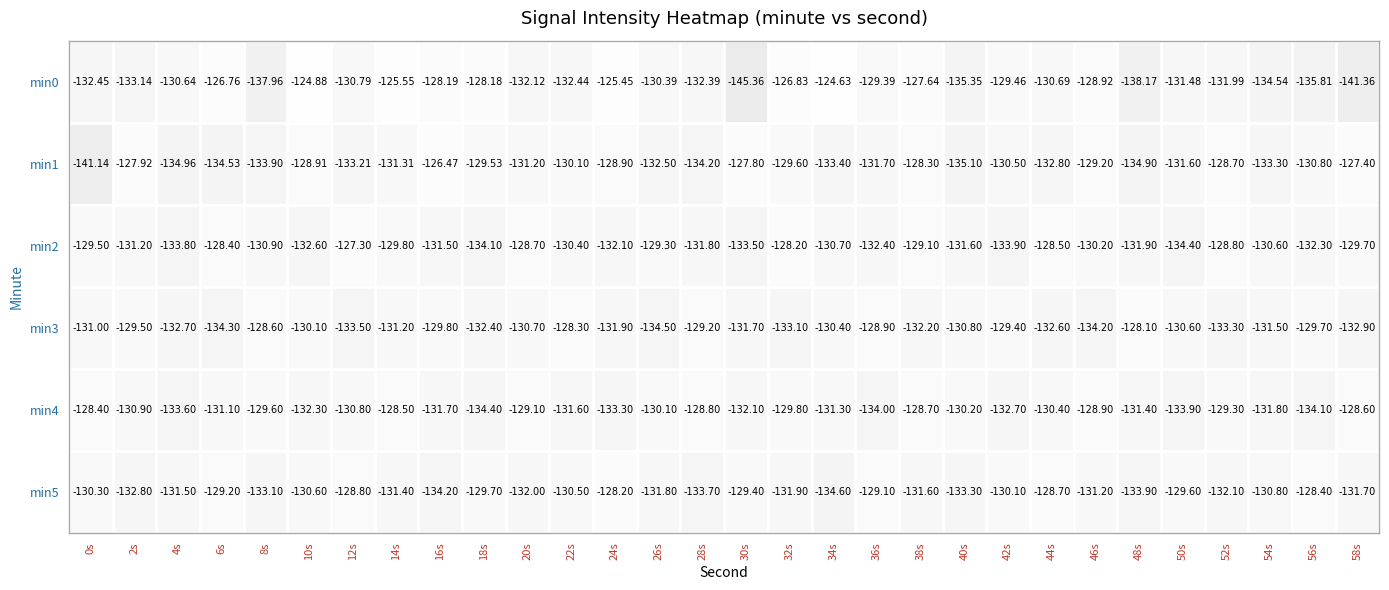

Is the value of min0 at 56s greater than the value of min1 at 10s?

No